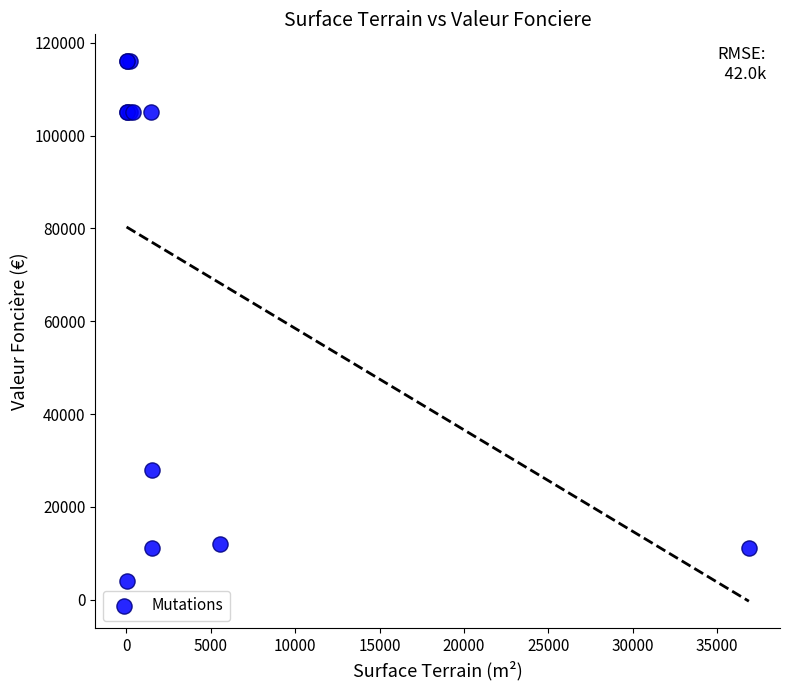

What Y value in the scatter plot is closest to 60000?

28000